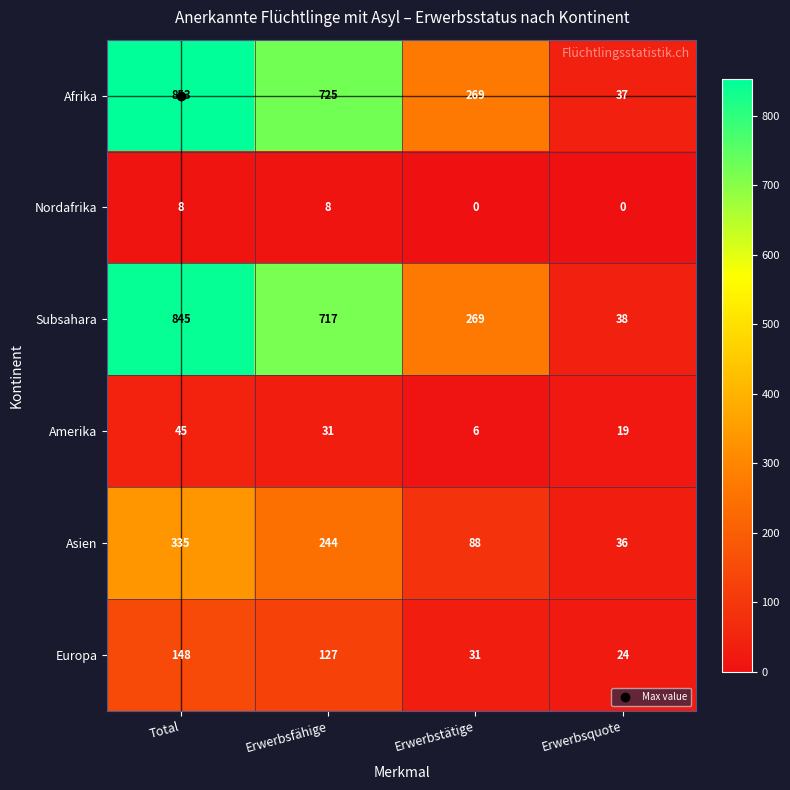

The value of Subsahara at Erwerbsfähige is 717. True or false?

True